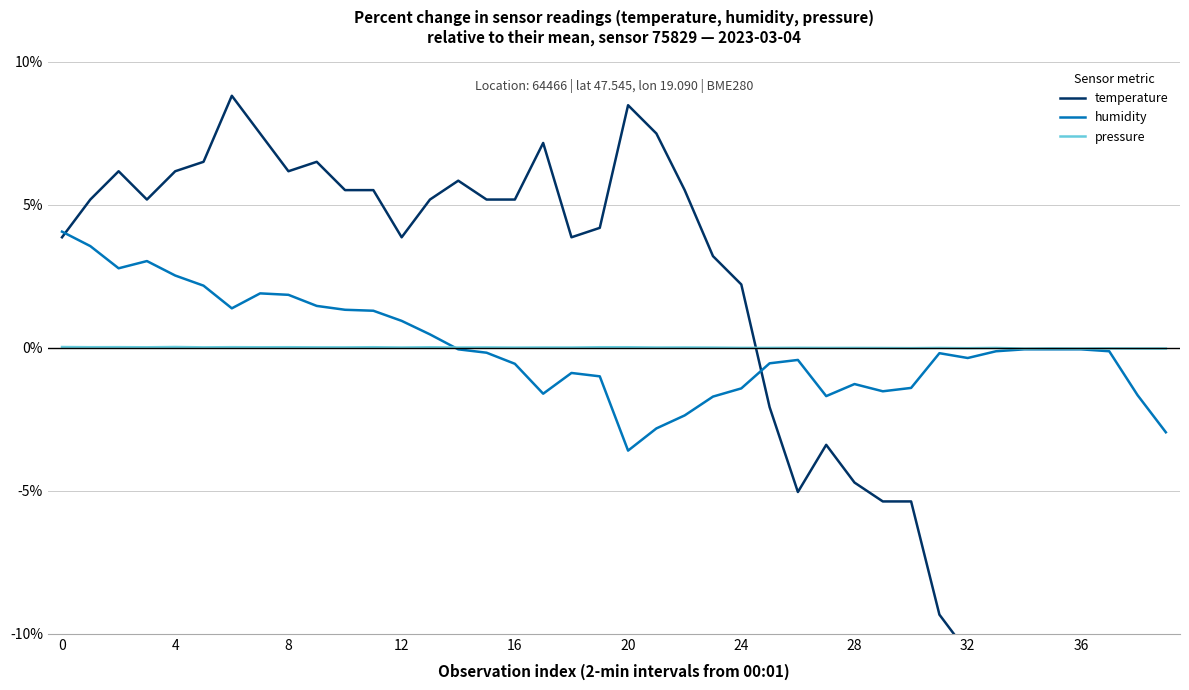

The value of pressure at 24 is -0.0. True or false?

True